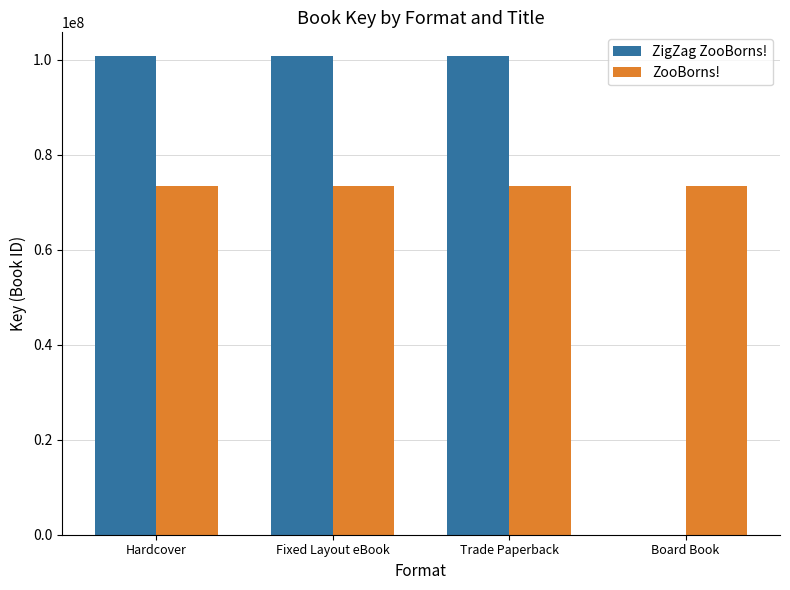

What is the sum of all ZigZag ZooBorns! values?

302118894